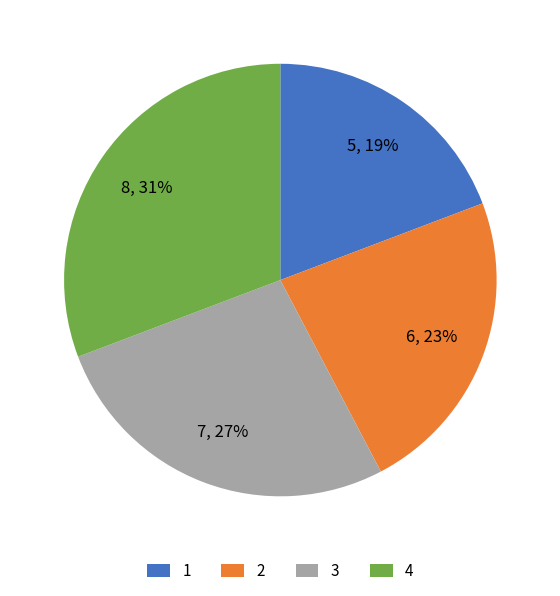

True or false: 4 accounts for 31% of the total.

True